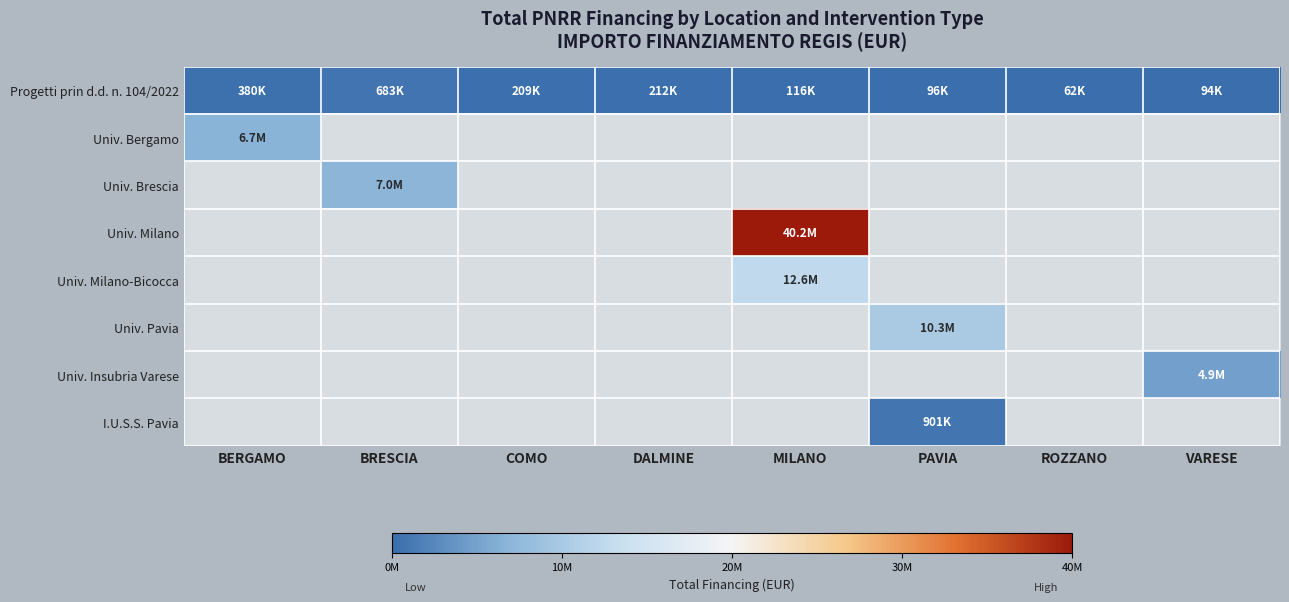

Between DALMINE and ROZZANO, which series saw the biggest shift?

Progetti prin d.d. n. 104/2022